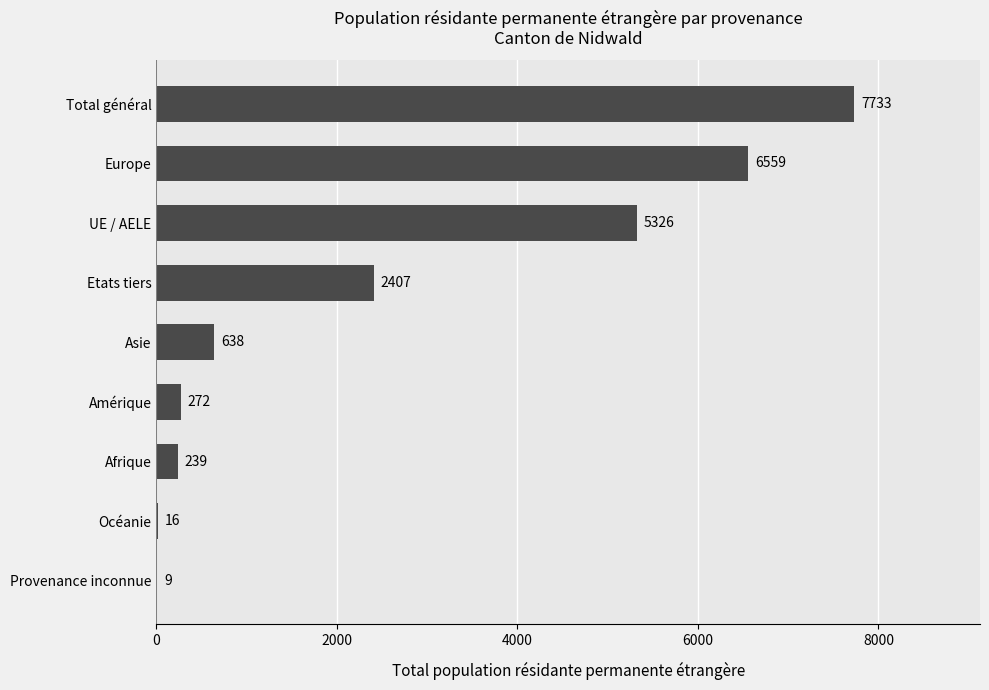

Which label corresponds to the largest value in the chart?

Total général